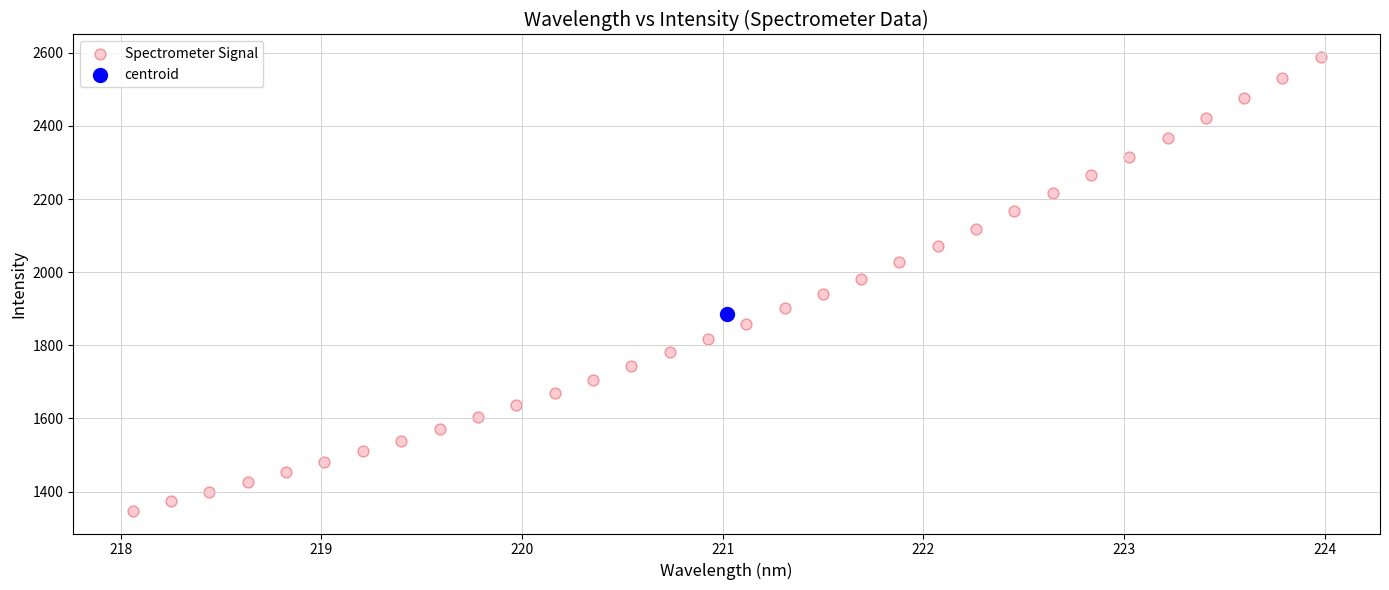

What are all the series names shown in the legend?

Spectrometer Signal, centroid